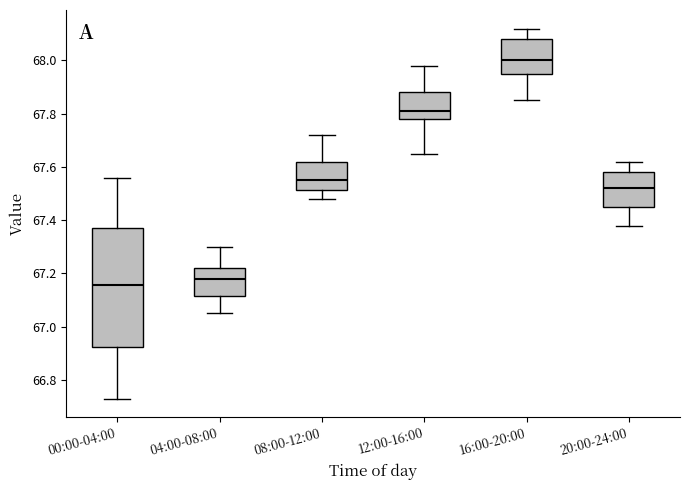

Where does the upper whisker of the box for 16:00-20:00 end on the y-axis? The values are not printed on the chart, so give them approximately, as read against the axis.

68.12